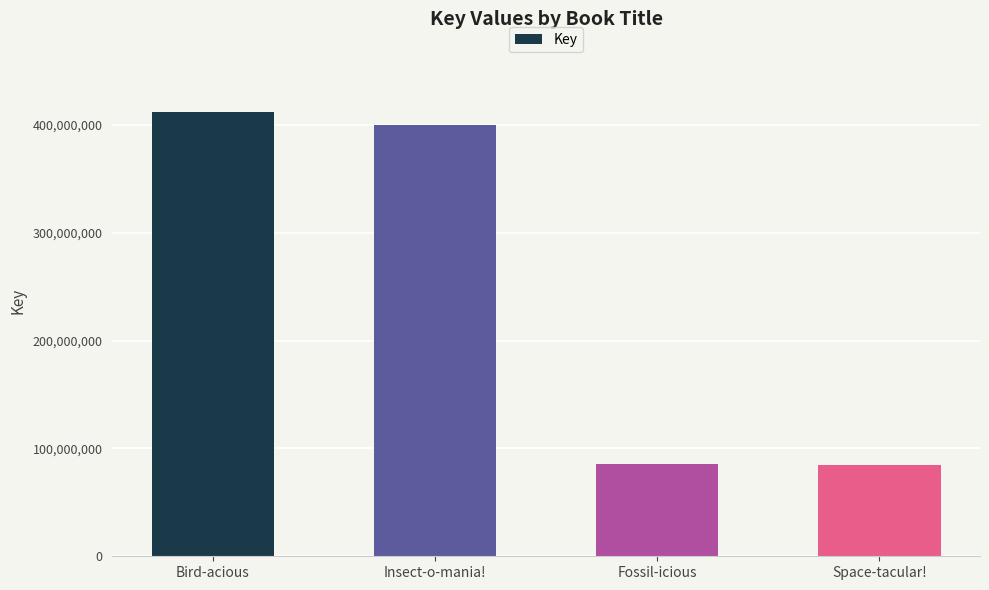

What is the difference between the maximum and minimum values?

327373705